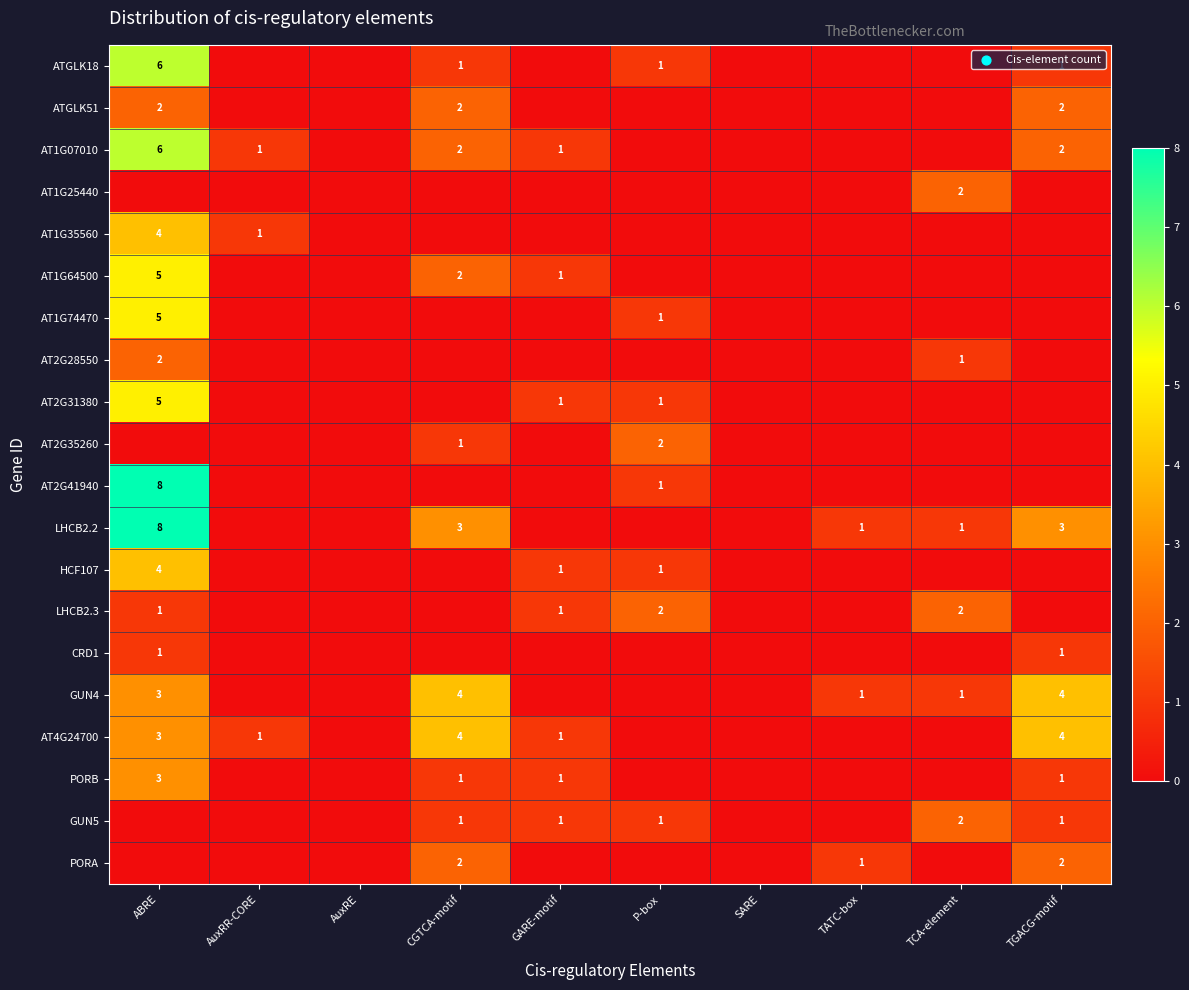

Which category has the highest value across all series?

ABRE